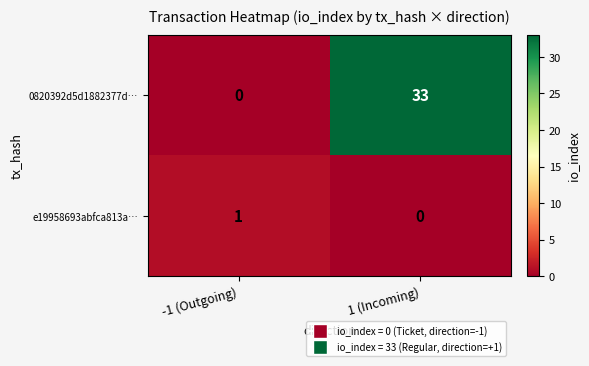

What is the sum of all 0820392d5d1882377d… values?

33